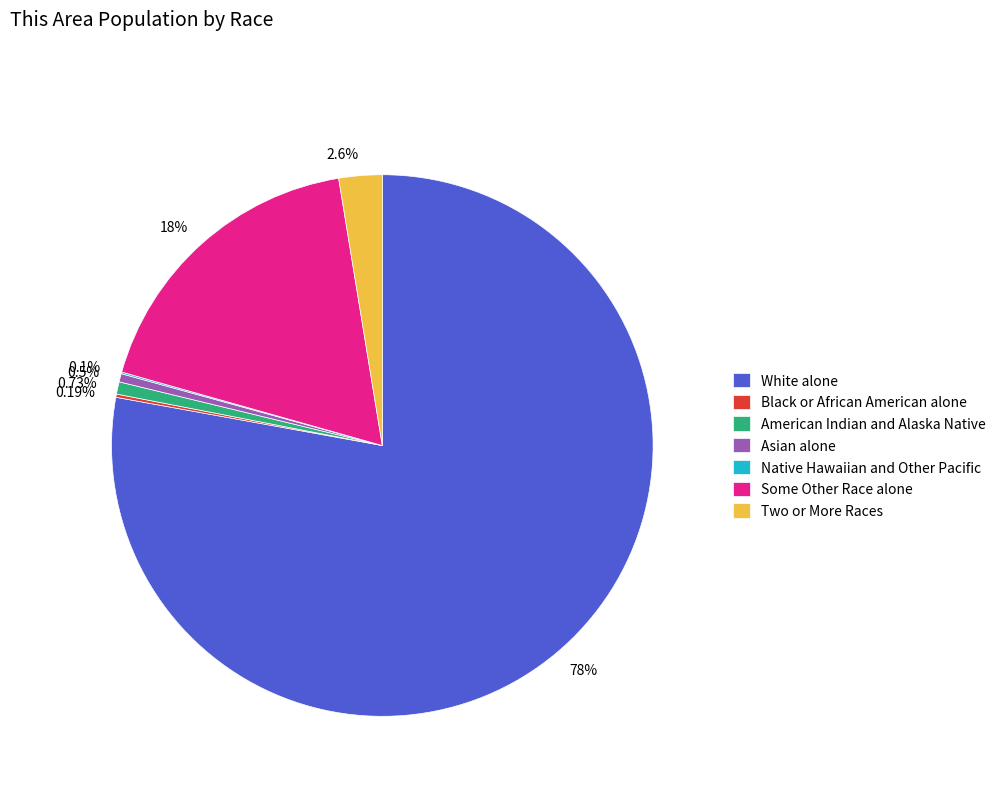

Combined, do Asian alone and Some Other Race alone account for over 50%?

No